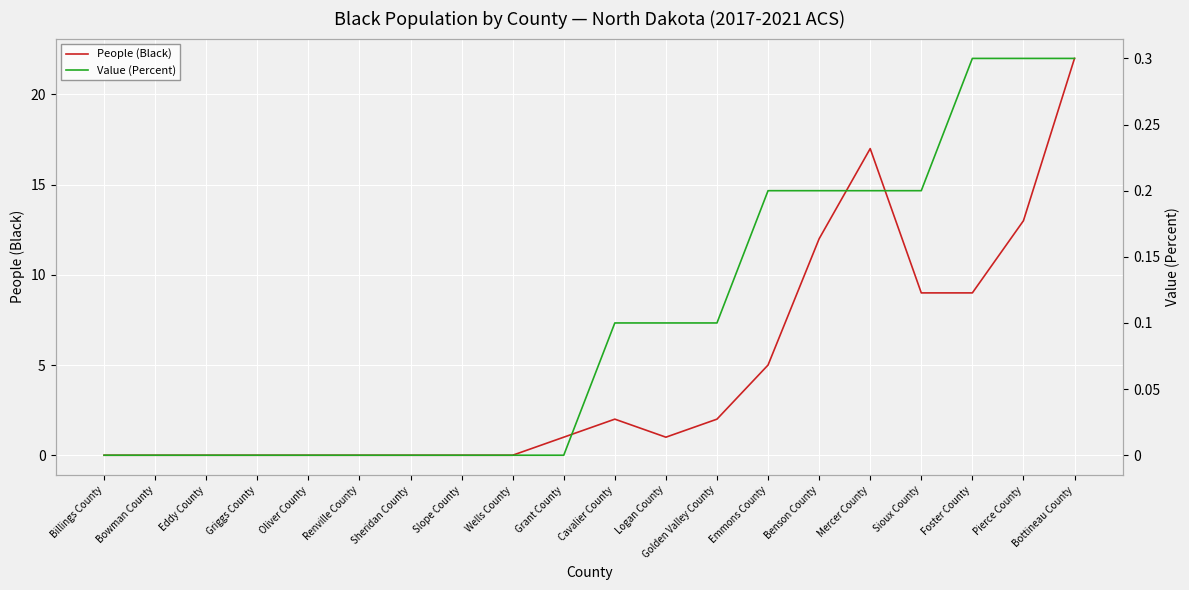

True or false: People (Black) has a value of 7.2 at Pierce County.

False